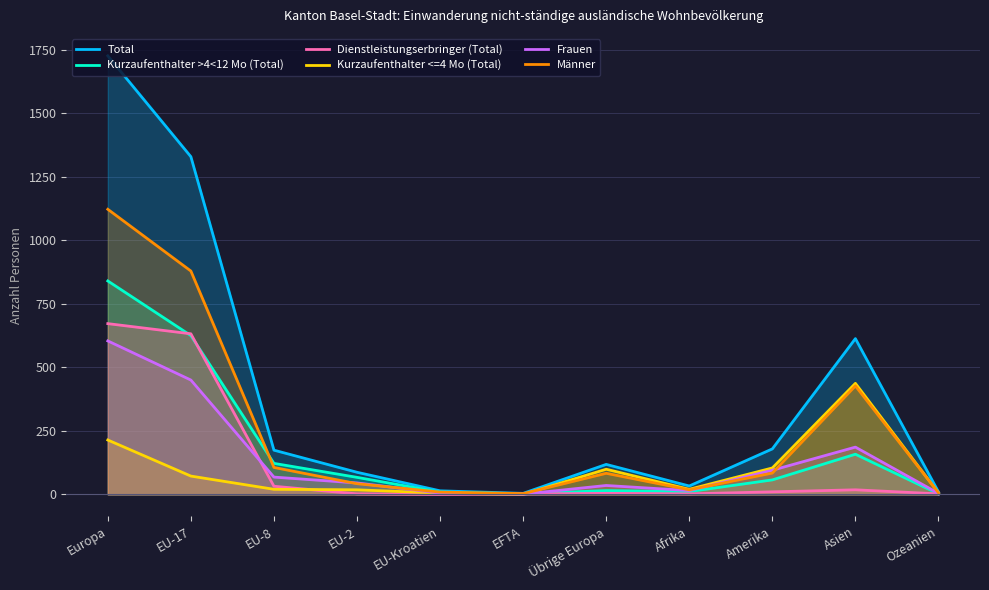

What is the sum of the Kurzaufenthalter <=4 Mo (Total) values at EFTA and Übrige Europa?

99